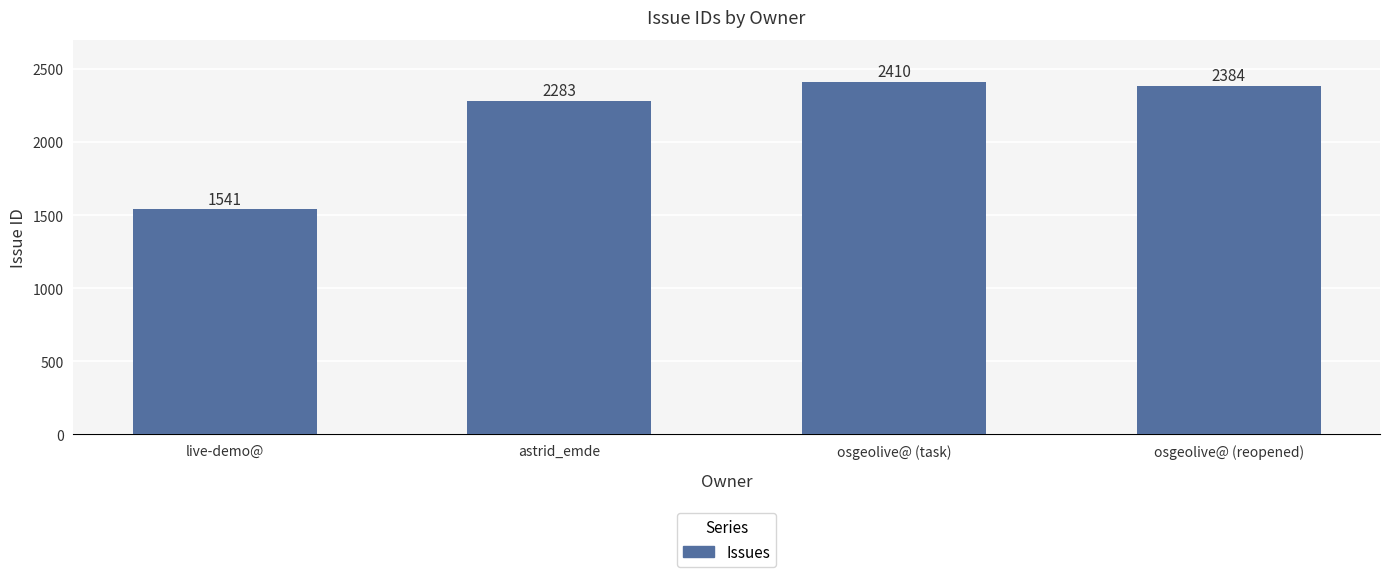

What position from the left is osgeolive@ (reopened)?

4